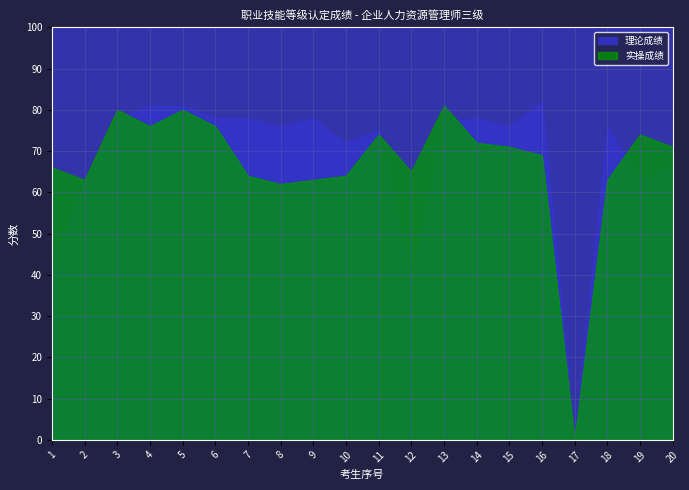

At which category does 实操成绩 reach its first local peak?

3